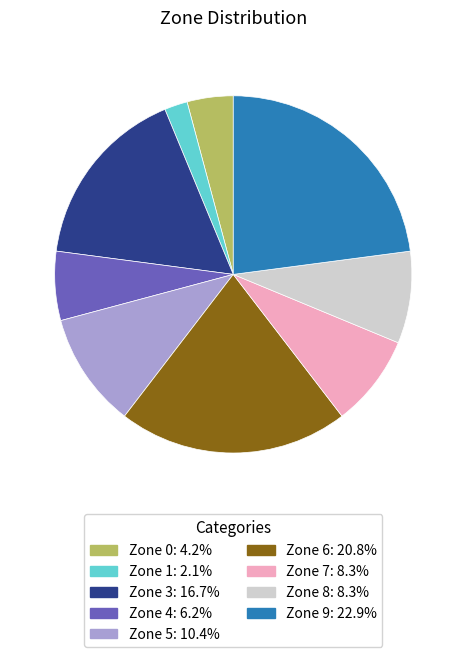

Count the number of slices in the pie.

9